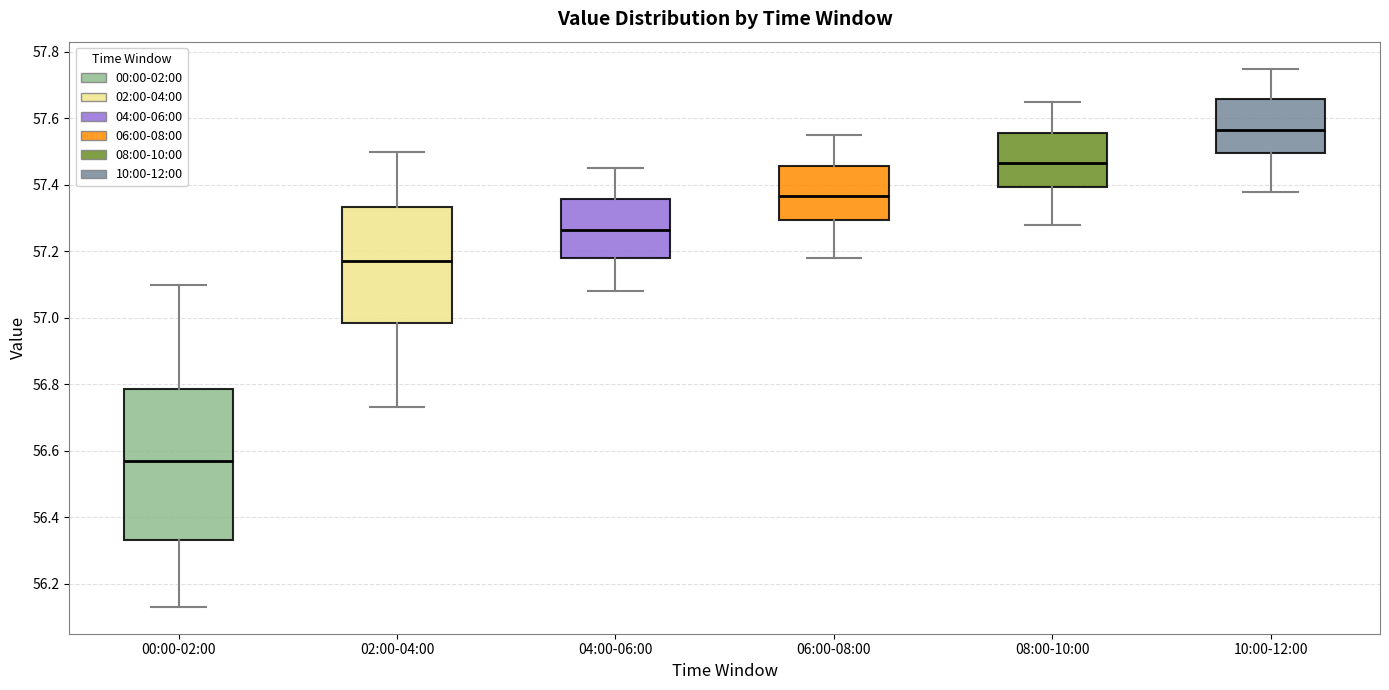

Reading left to right, read every box against the y-axis: the position of its median line, the range the box covers, and the ends of its whiskers. The values are not printed on the chart, so give them approximately, as read against the axis.

00:00-02:00: median 56.58, box 56.34 to 56.78, whiskers 56.14 to 57.10
02:00-04:00: median 57.18, box 56.98 to 57.34, whiskers 56.74 to 57.50
04:00-06:00: median 57.26, box 57.18 to 57.36, whiskers 57.08 to 57.46
06:00-08:00: median 57.36, box 57.30 to 57.46, whiskers 57.18 to 57.56
08:00-10:00: median 57.46, box 57.40 to 57.56, whiskers 57.28 to 57.66
10:00-12:00: median 57.56, box 57.50 to 57.66, whiskers 57.38 to 57.76